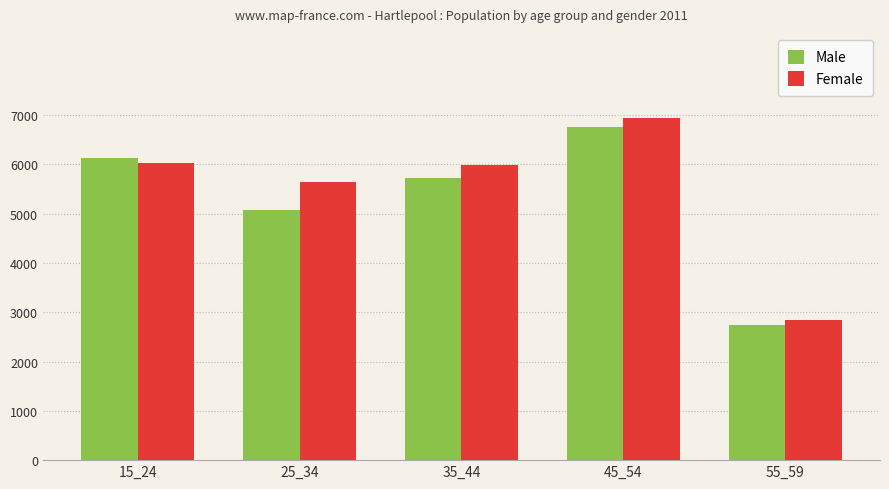

Count the Male values in the range 5068 to 6133.

3